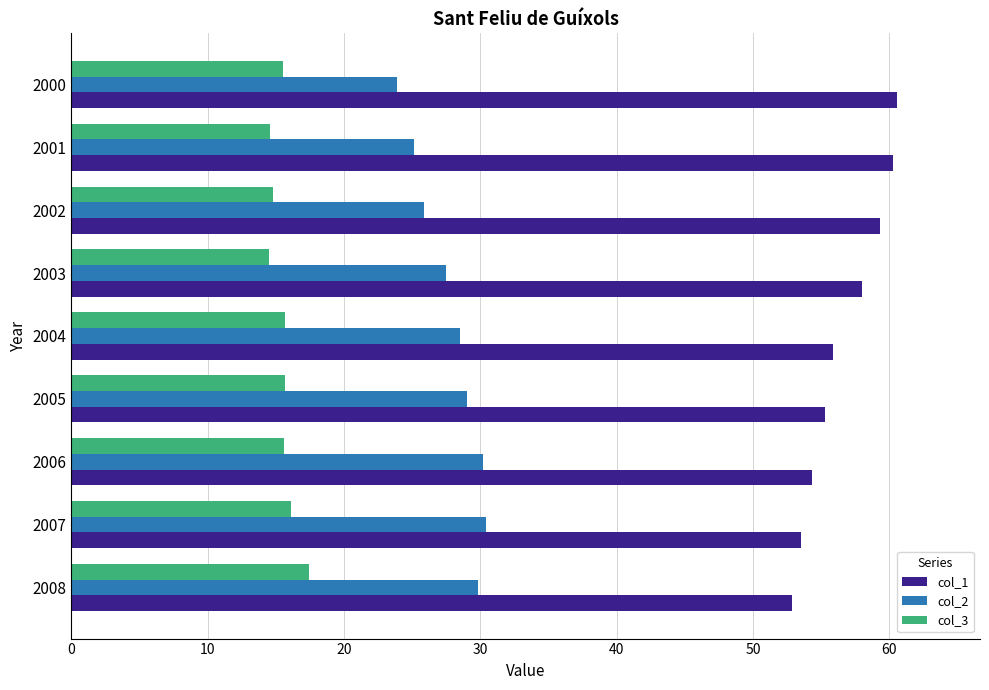

List the series in order of their overall mean, lowest first.

col_3, col_2, col_1